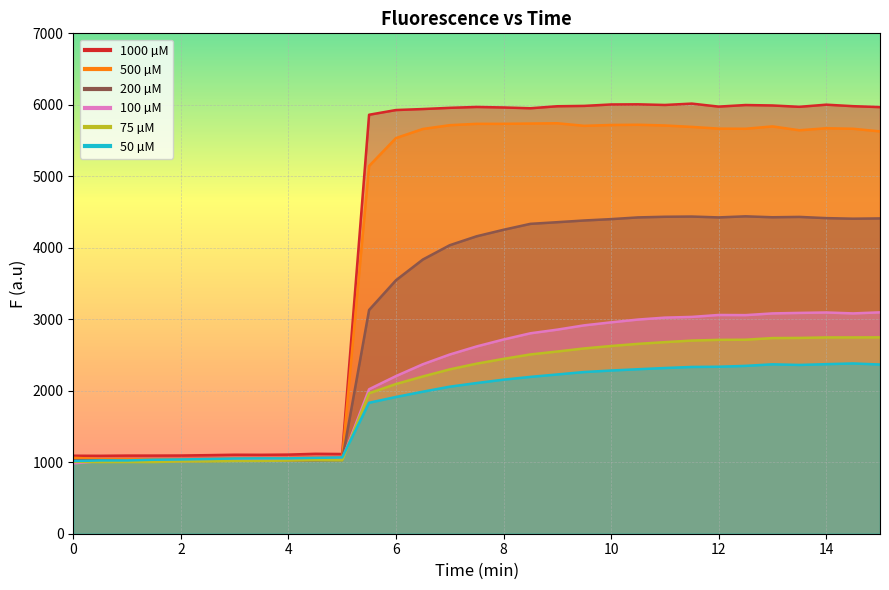

True or false: 500 µM has more than 0 interior local peaks.

True